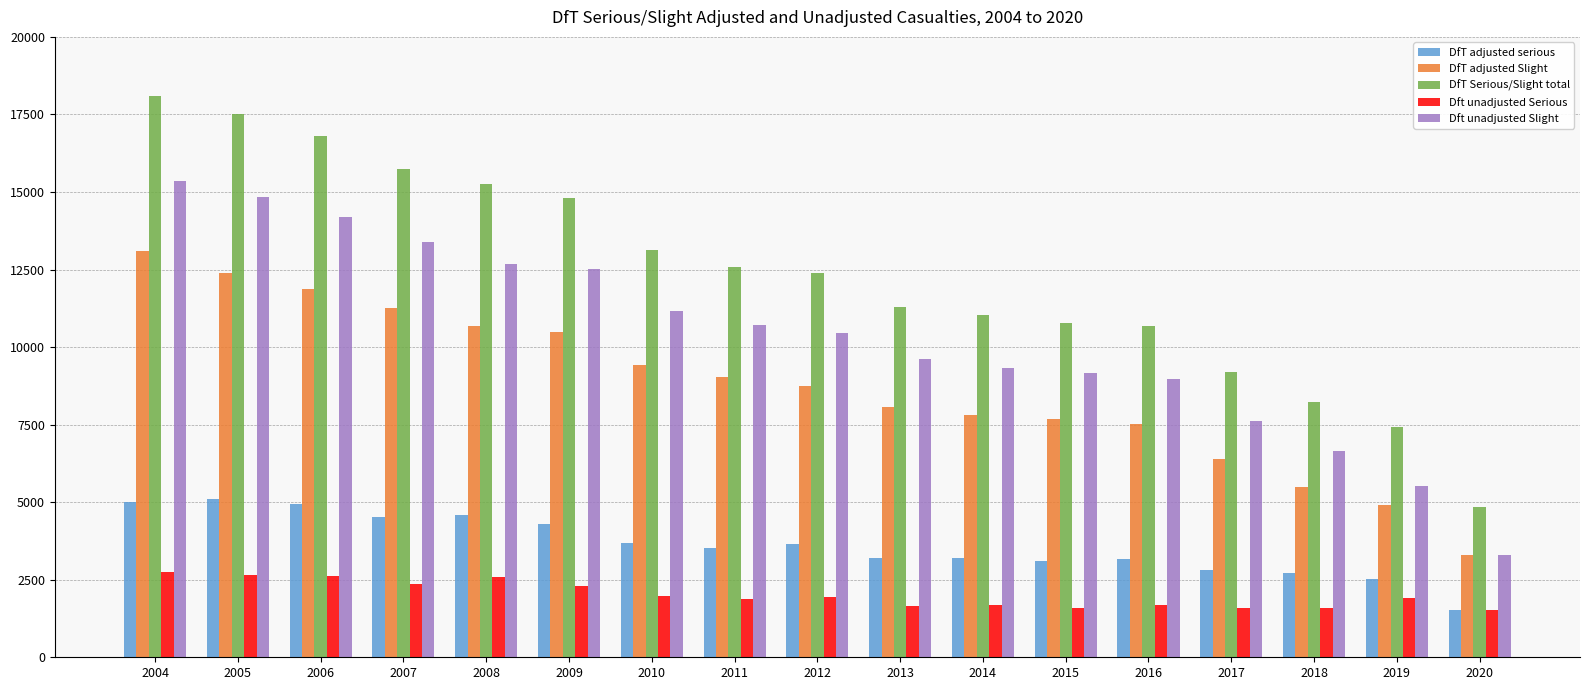

Which series has the largest total across all categories?

DfT Serious/Slight total